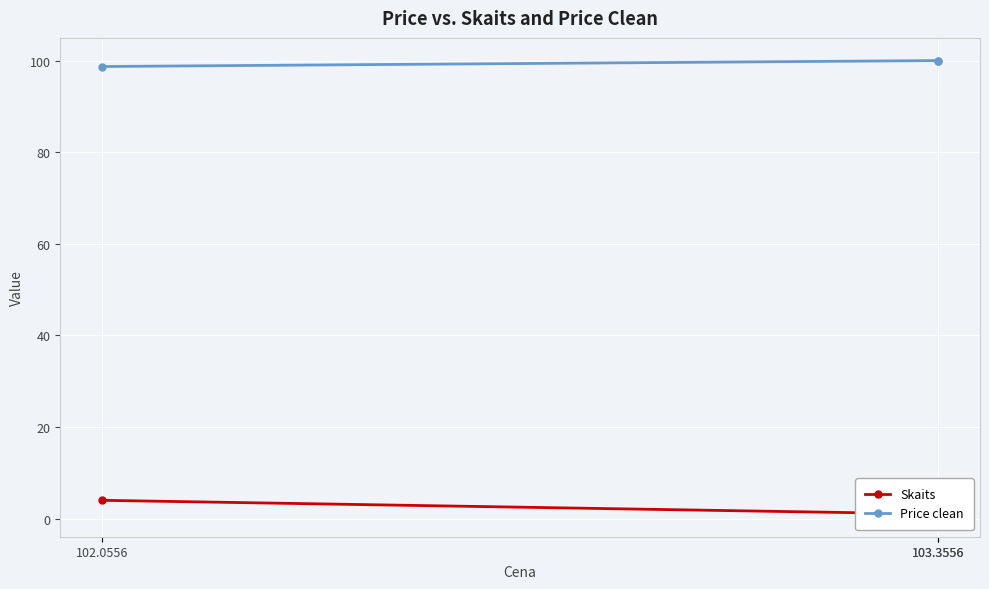

What is the lowest value of the Skaits series?

1.0